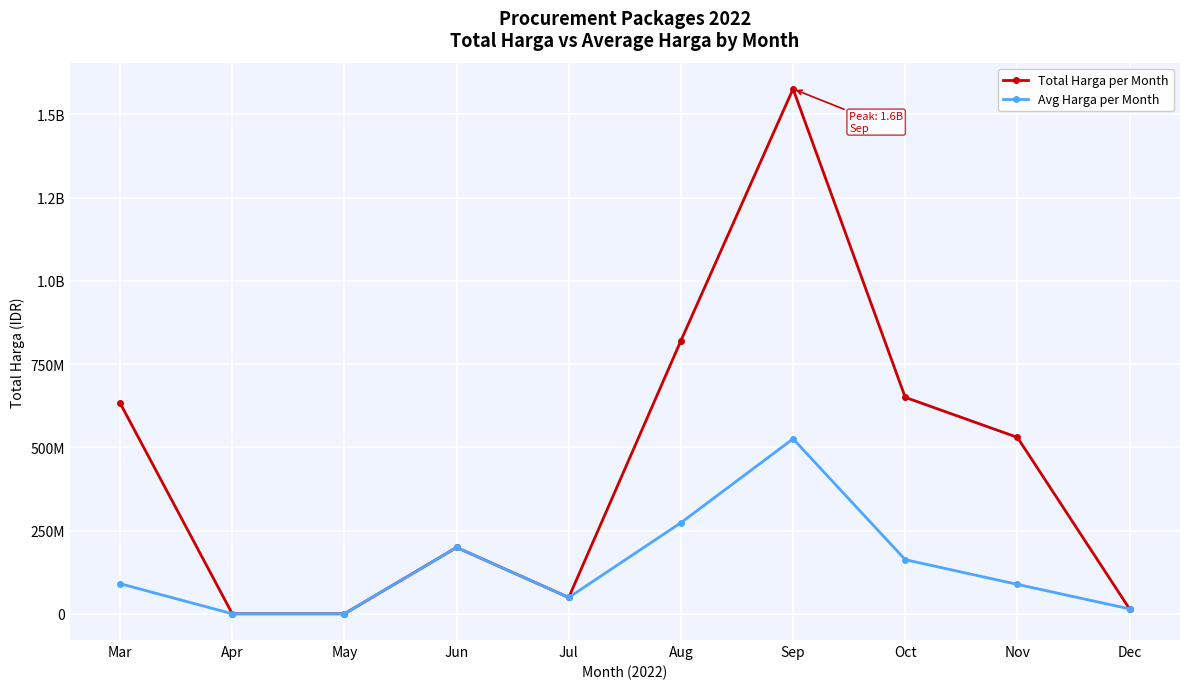

What are all the series names shown in the legend?

Total Harga per Month, Avg Harga per Month